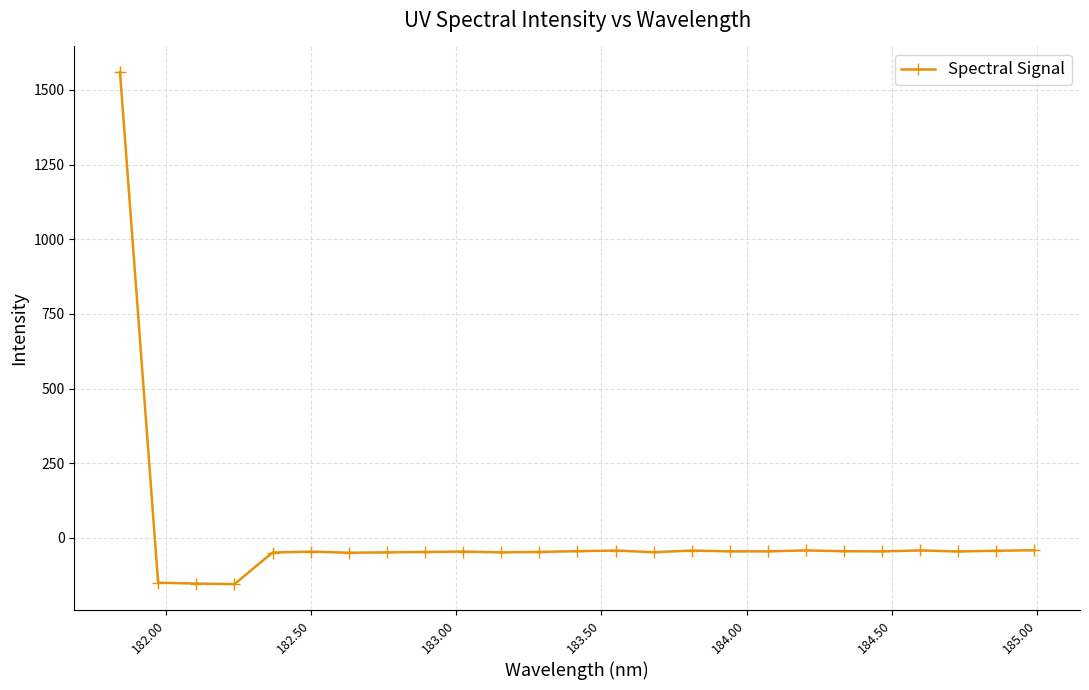

What is the value of the 23rd point from the left?

-45.5